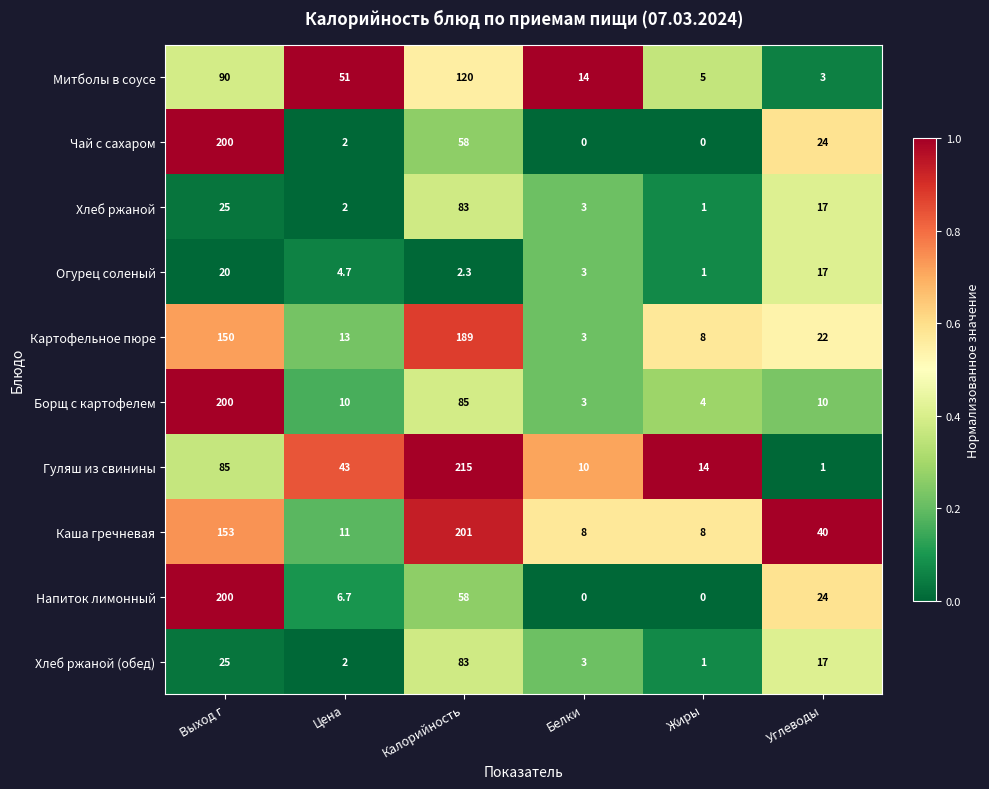

At which category does the chart reach its peak across all series?

Калорийность